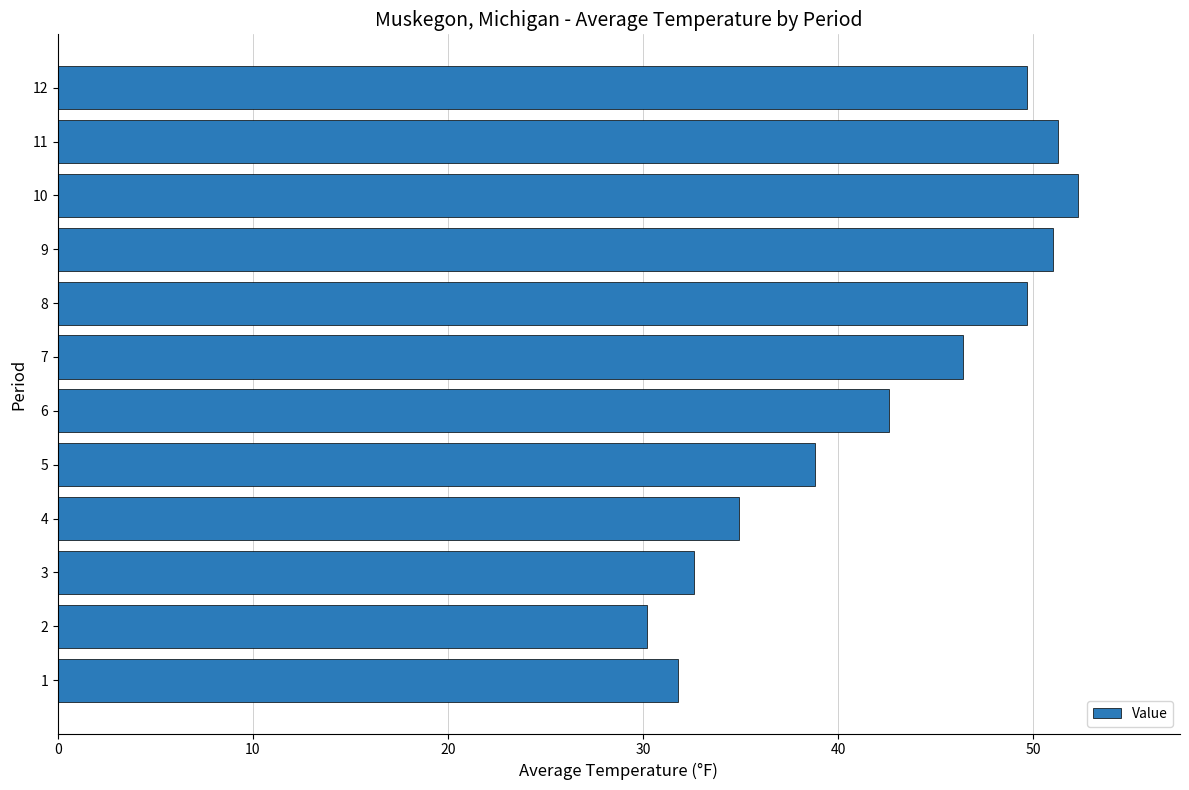

What is the maximum value shown in the chart?

52.3